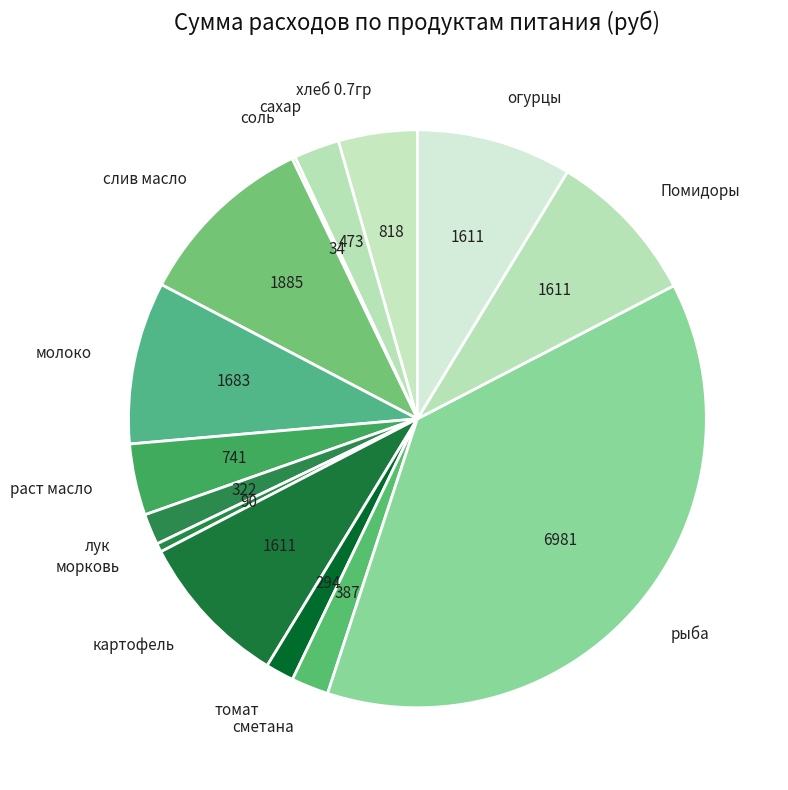

Which slice is the largest?

рыба